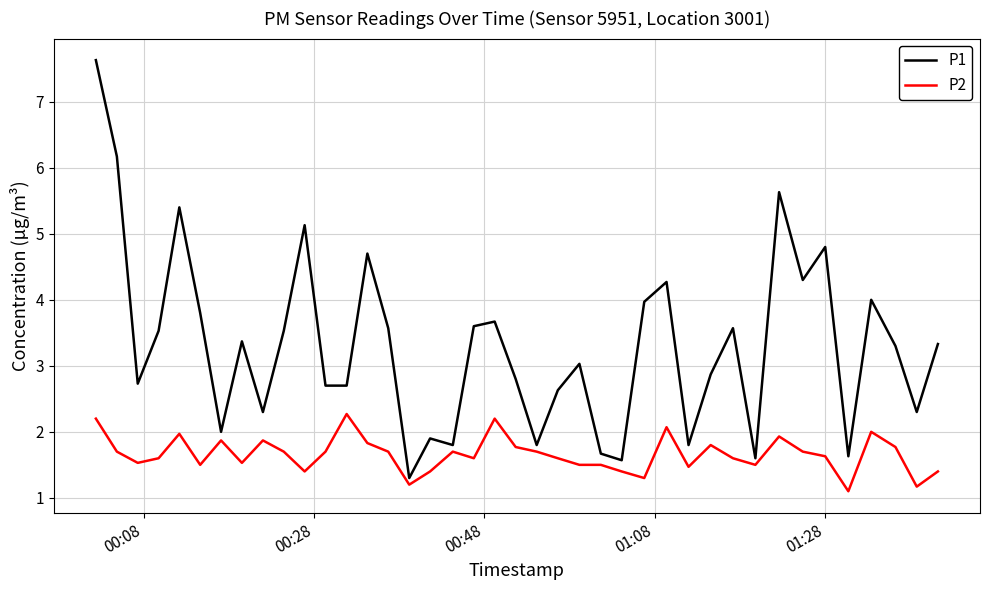

True or false: P1 and P2 intersect in this chart.

False